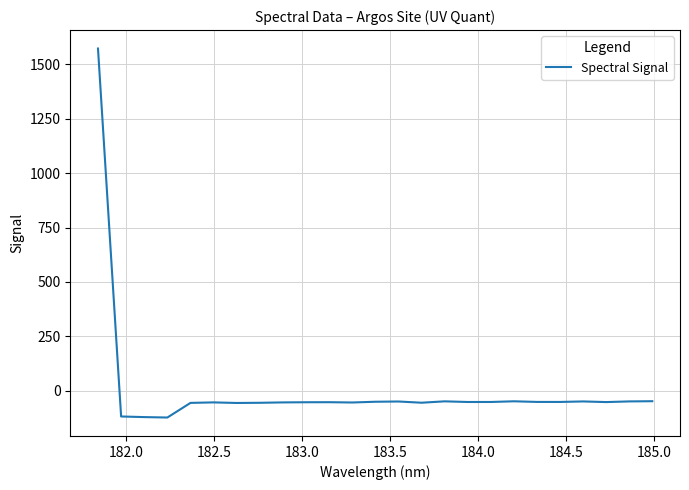

What is the minimum value shown in the chart?

-123.0